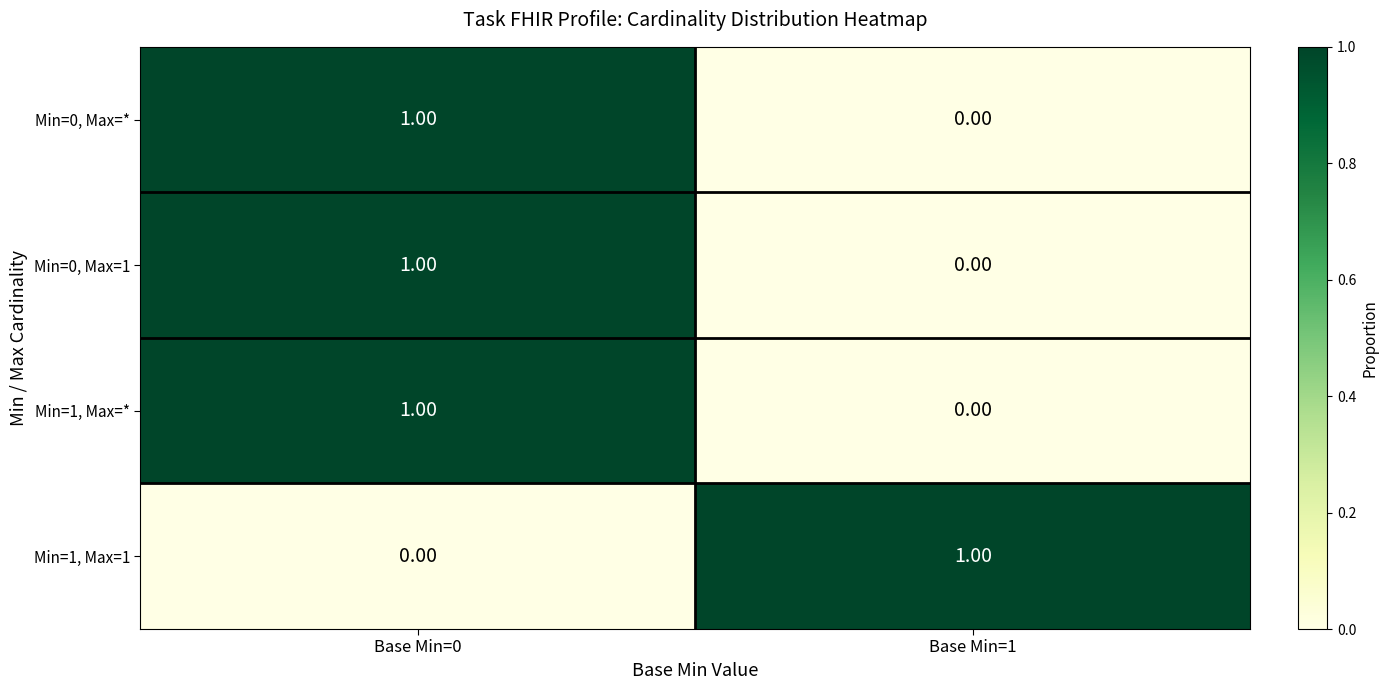

How many positive values does the Min=0, Max=1 series have?

1